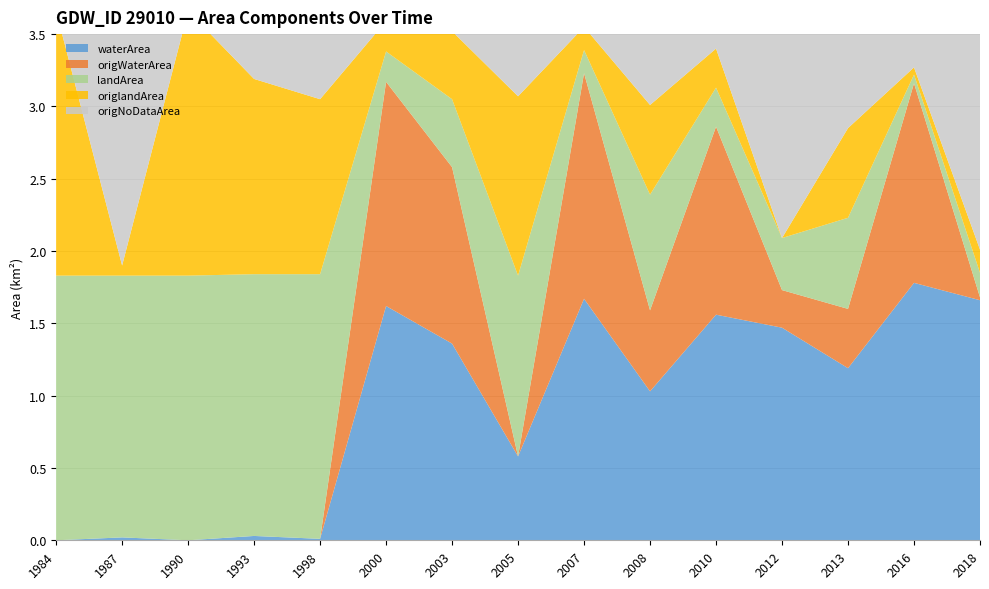

Reading left to right, transcribe all the data shown in this chart.

waterArea: 0.0	0.0	0.0	0.0	0.0	1.6	1.4	0.6	1.7	1.0	1.6	1.5	1.2	1.8	1.7
origWaterArea: 0.0	0.0	0.0	0.0	0.0	1.6	1.2	0.0	1.6	0.6	1.3	0.3	0.4	1.4	0.0
landArea: 1.8	1.8	1.8	1.8	1.8	0.2	0.5	1.2	0.2	0.8	0.3	0.4	0.6	0.1	0.2
origlandArea: 1.8	0.1	1.8	1.4	1.2	0.2	0.5	1.2	0.2	0.6	0.3	0.0	0.6	0.1	0.2
origNoDataArea: 0.0	1.8	0.0	0.5	0.6	0.1	0.1	0.6	0.1	0.7	0.3	1.6	0.8	0.4	1.6